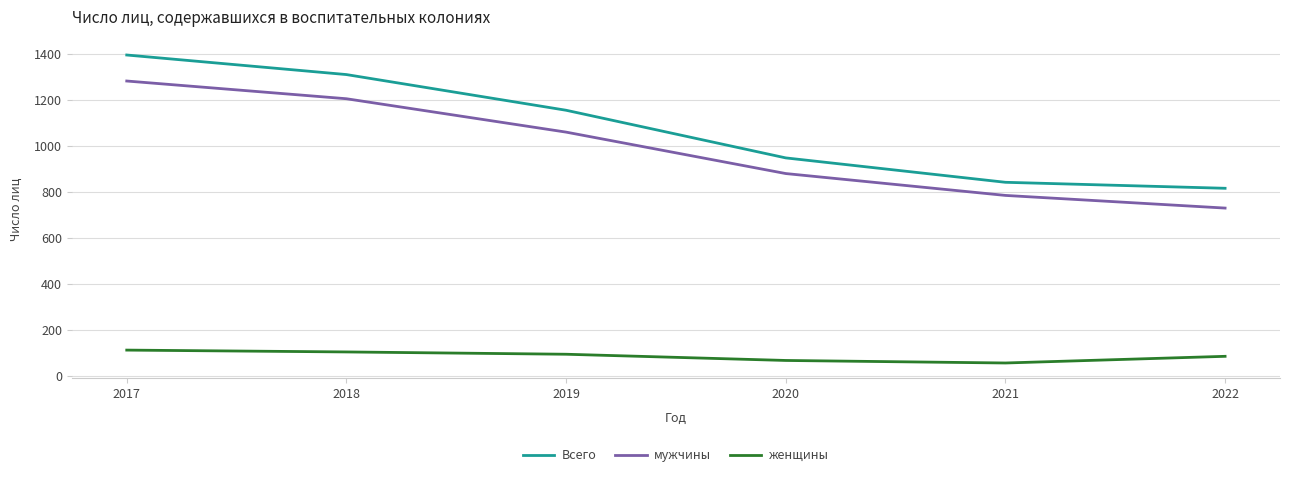

True or false: Всего and мужчины cross at least once.

False